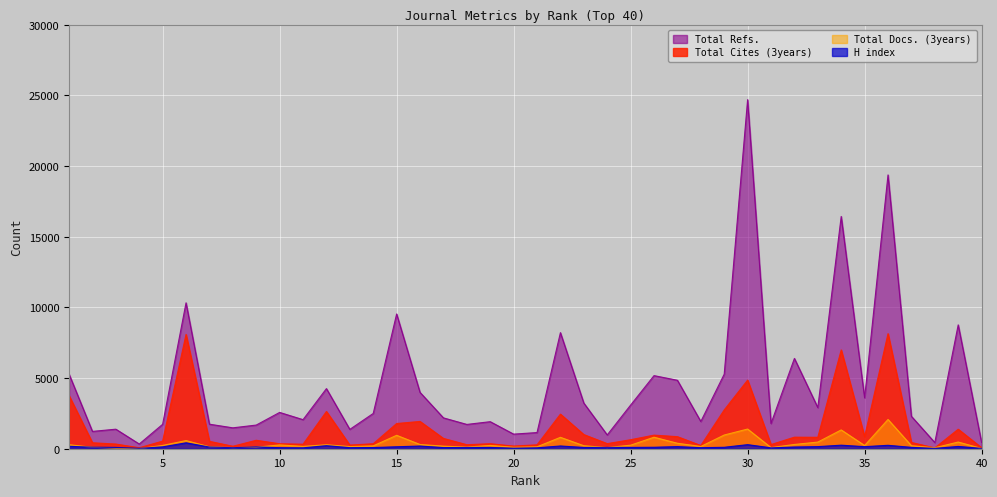

Reading left to right, extract all data points from this chart.

Total Cites (3years): 1=3761	2=422	3=331	4=69	5=541	6=8088	7=523	8=176	9=599	10=352	11=320	12=2636	13=257	14=354	15=1784	16=1931	17=730	18=285	19=355	20=188	21=277	22=2448	23=1001	24=361	25=637	26=962	27=854	28=228	29=2746	30=4856	31=295	32=818	33=810	34=6991	35=854	36=8141	37=443	38=58	39=1381	40=72
Total Refs.: 1=5283	2=1226	3=1383	4=334	5=1729	6=10325	7=1736	8=1479	9=1675	10=2570	11=2057	12=4254	13=1369	14=2496	15=9536	16=3988	17=2184	18=1720	19=1914	20=1033	21=1144	22=8215	23=3230	24=976	25=3088	26=5173	27=4844	28=1927	29=5276	30=24702	31=1786	32=6391	33=2911	34=16437	35=3604	36=19376	37=2294	38=437	39=8764	40=444
Total Docs. (3years): 1=284	2=104	3=40	4=9	5=233	6=577	7=135	8=80	9=107	10=269	11=166	12=281	13=153	14=201	15=949	16=299	17=182	18=116	19=233	20=102	21=134	22=807	23=212	24=82	25=251	26=813	27=387	28=159	29=970	30=1393	31=81	32=302	33=470	34=1330	35=228	36=2071	37=214	38=68	39=474	40=19
H index: 1=172	2=110	3=92	4=29	5=132	6=417	7=120	8=73	9=127	10=75	11=63	12=218	13=76	14=83	15=139	16=190	17=81	18=88	19=91	20=38	21=65	22=194	23=90	24=93	25=93	26=104	27=149	28=73	29=102	30=288	31=64	32=121	33=149	34=251	35=146	36=242	37=97	38=24	39=162	40=26